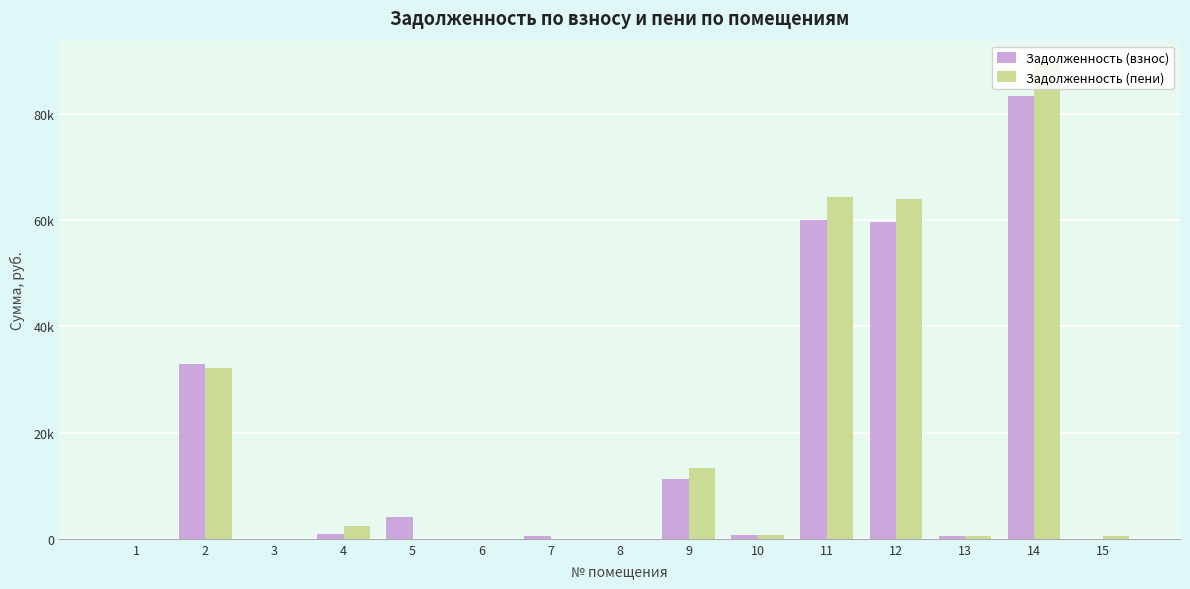

Does the chart contain stacked bars?

No